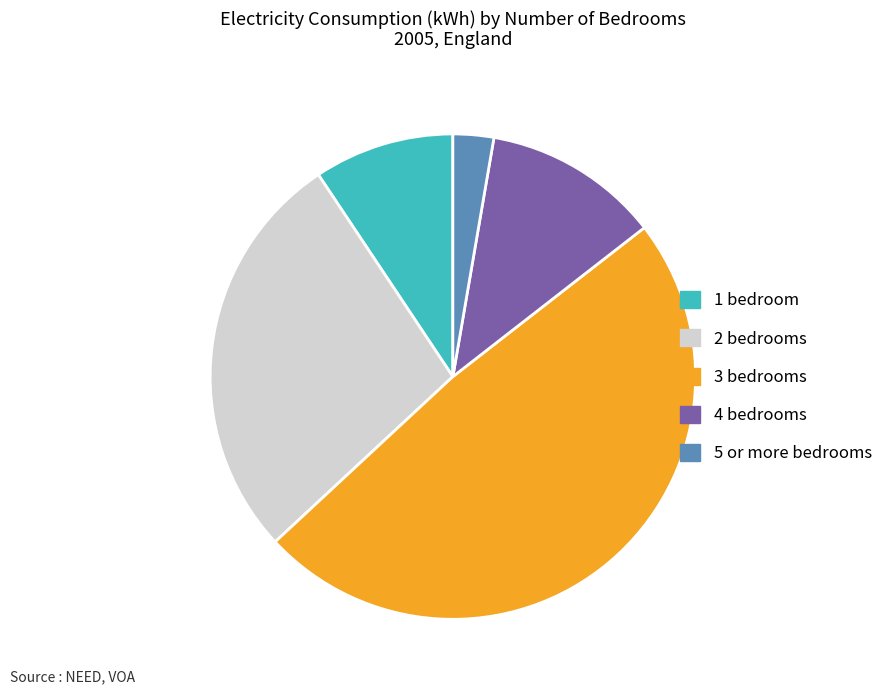

Is the sum of 4 bedrooms and 2 bedrooms greater than half?

No